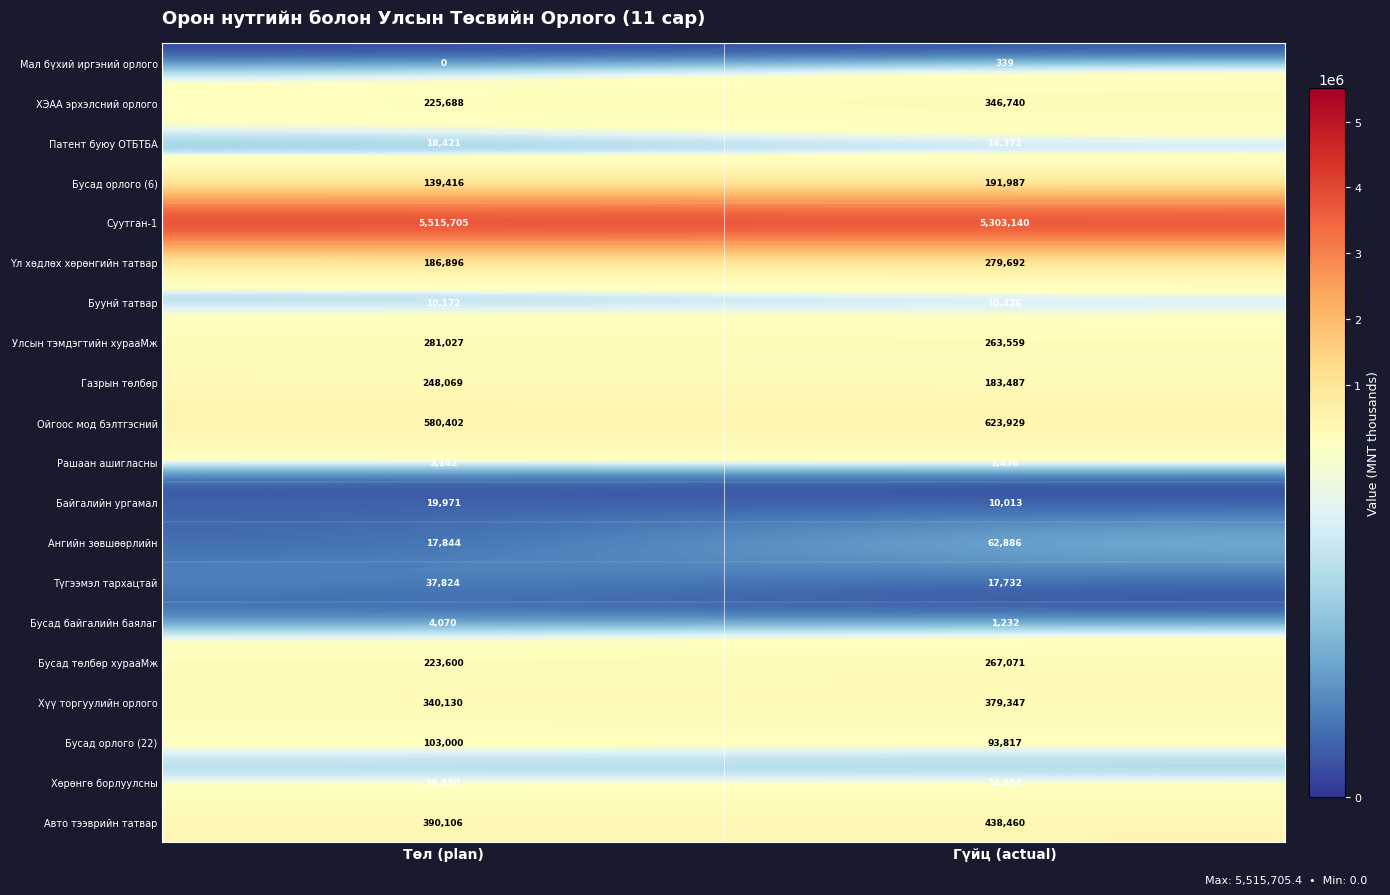

How many values in the Суутган-1 series are below 5515705?

1